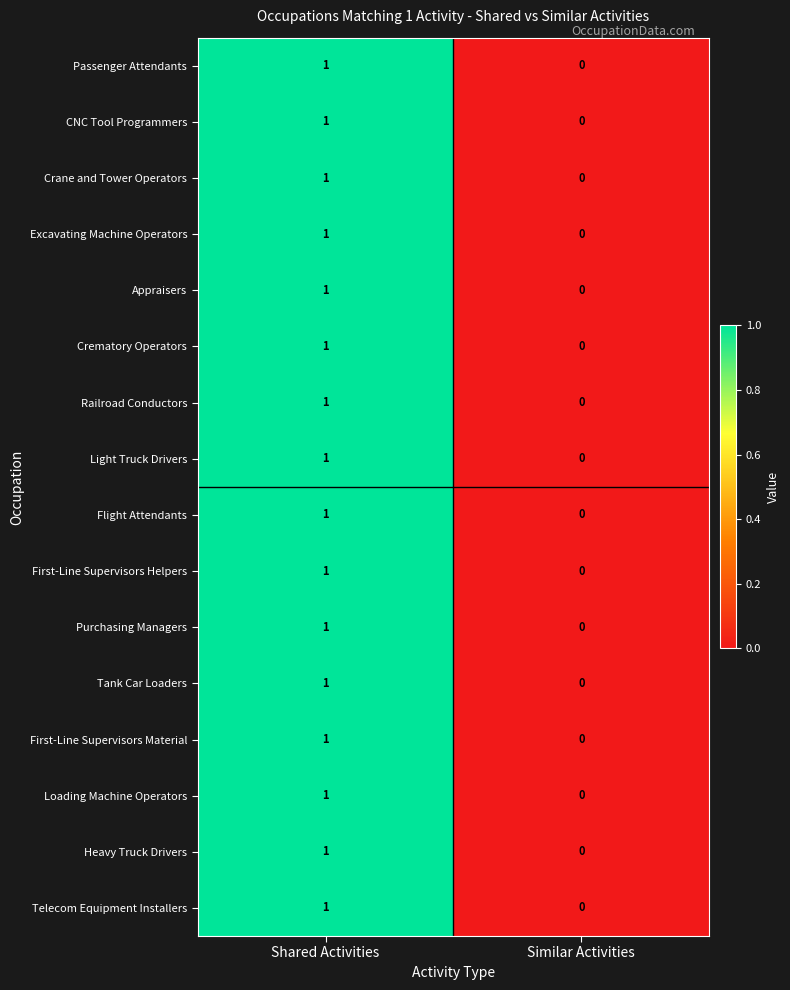

True or false: Crematory Operators has a value of 1 at Shared Activities.

True